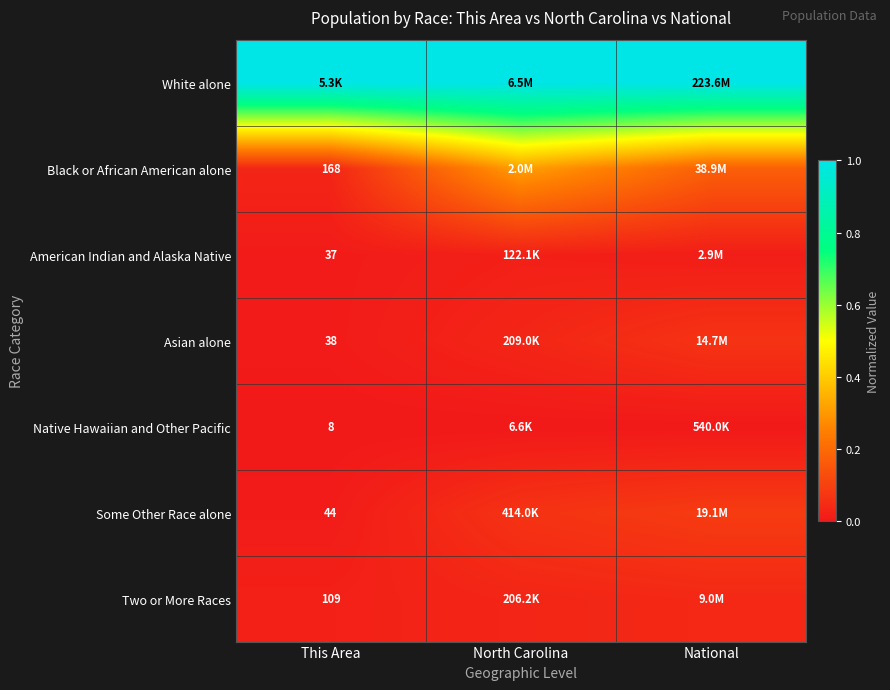

Is the value of White alone at North Carolina greater than the value of Some Other Race alone at North Carolina?

Yes